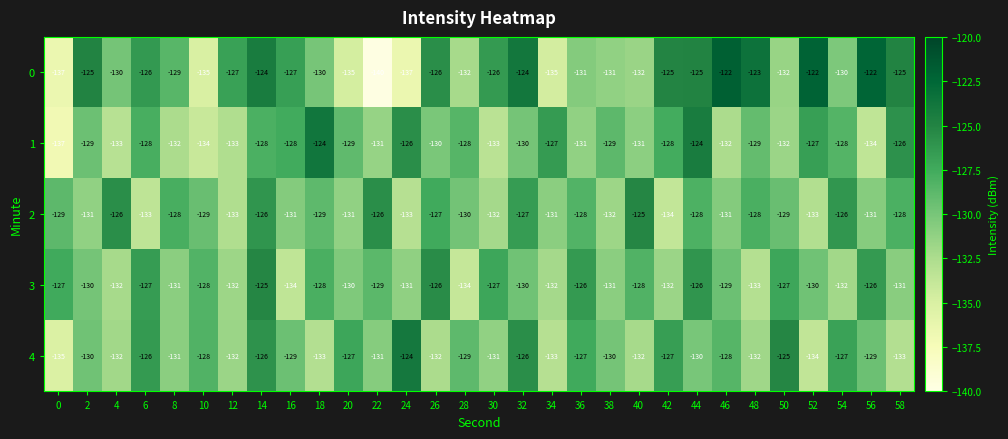

What is the total value across all series at 50?

-645.0